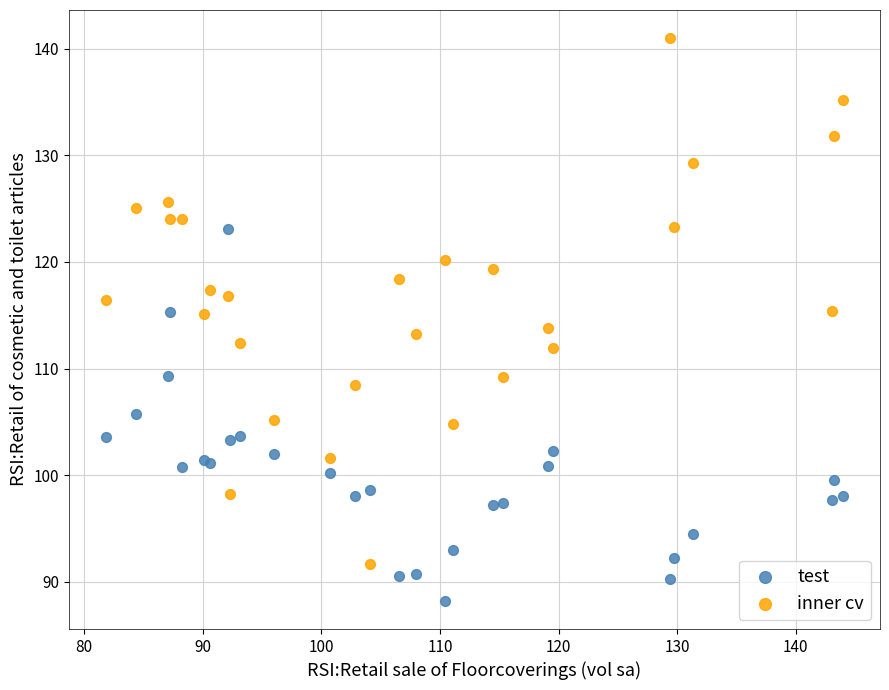

Which series has the largest Y range (max minus min)?

inner cv